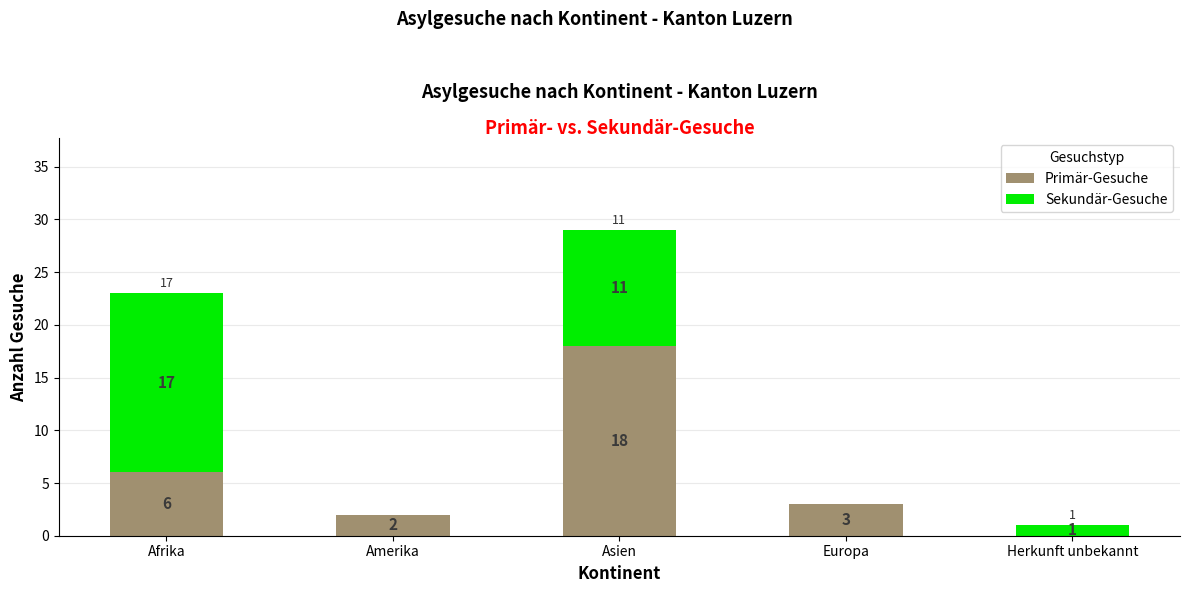

Which category has the highest value in the Primär-Gesuche series?

Asien